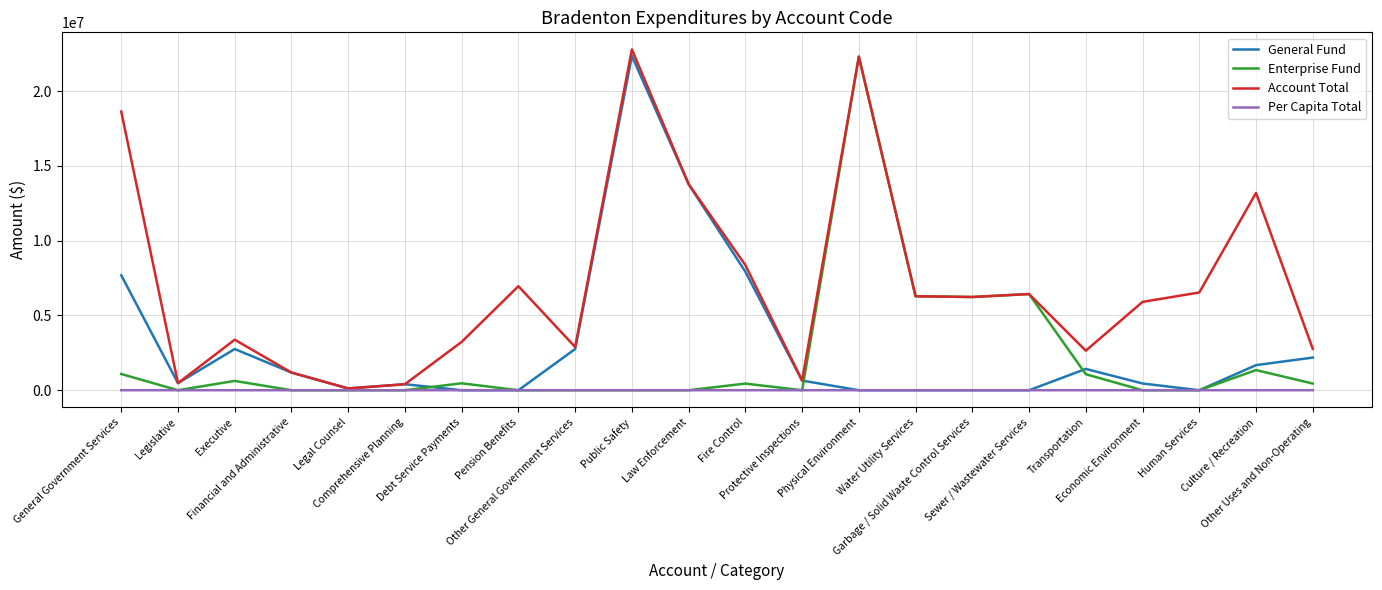

Which series ends up on top after the final intersection of General Fund and Per Capita Total?

General Fund